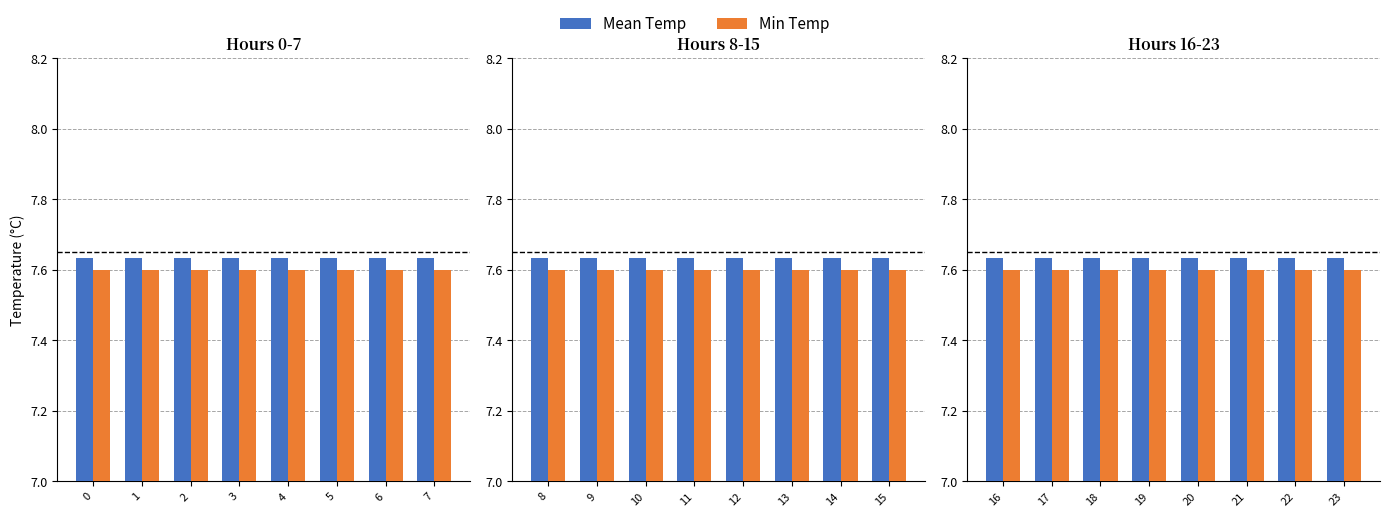

What is the total value across all series at 22?

15.2